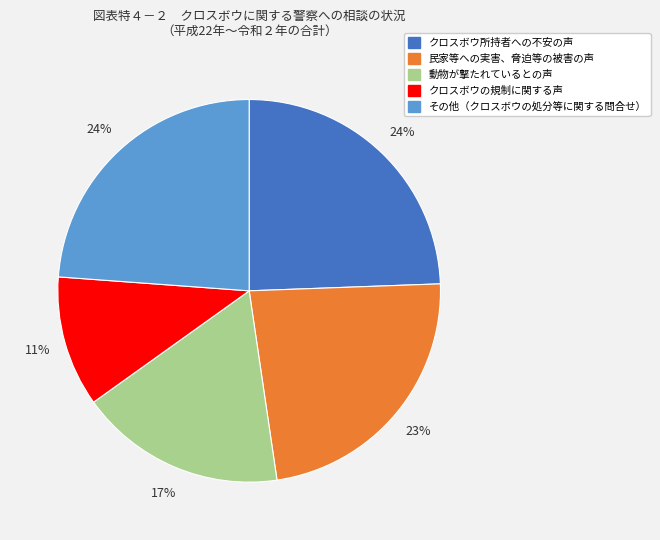

What is the smallest slice in the pie chart?

クロスボウの規制に関する声